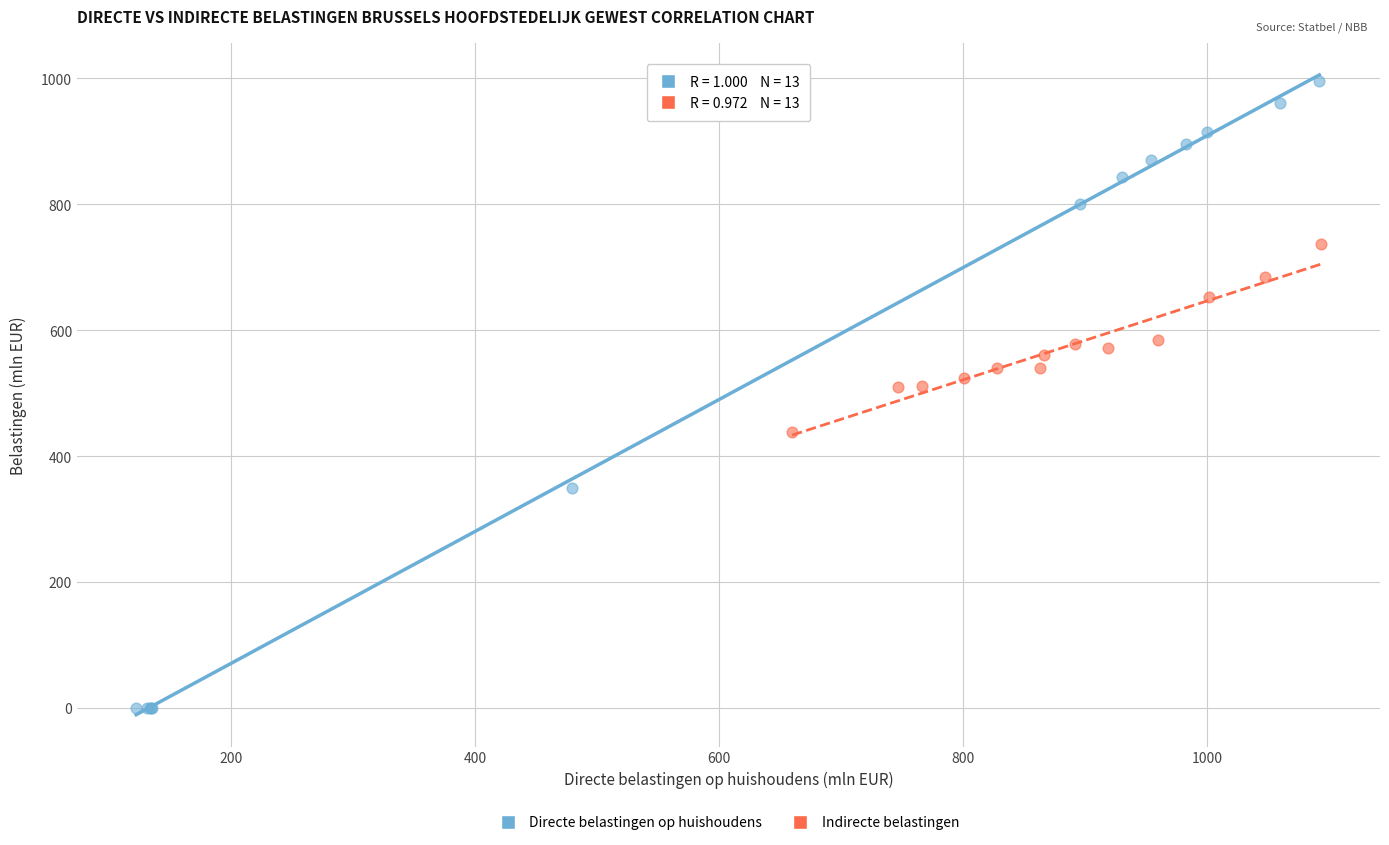

Which series reaches the maximum Y coordinate?

Directe belastingen op huishoudens